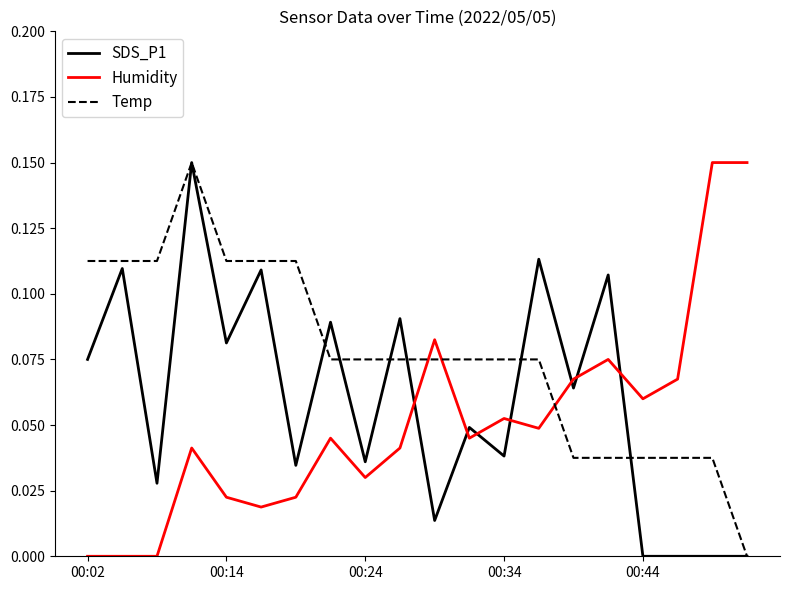

How many times do Humidity and Temp cross each other?

3